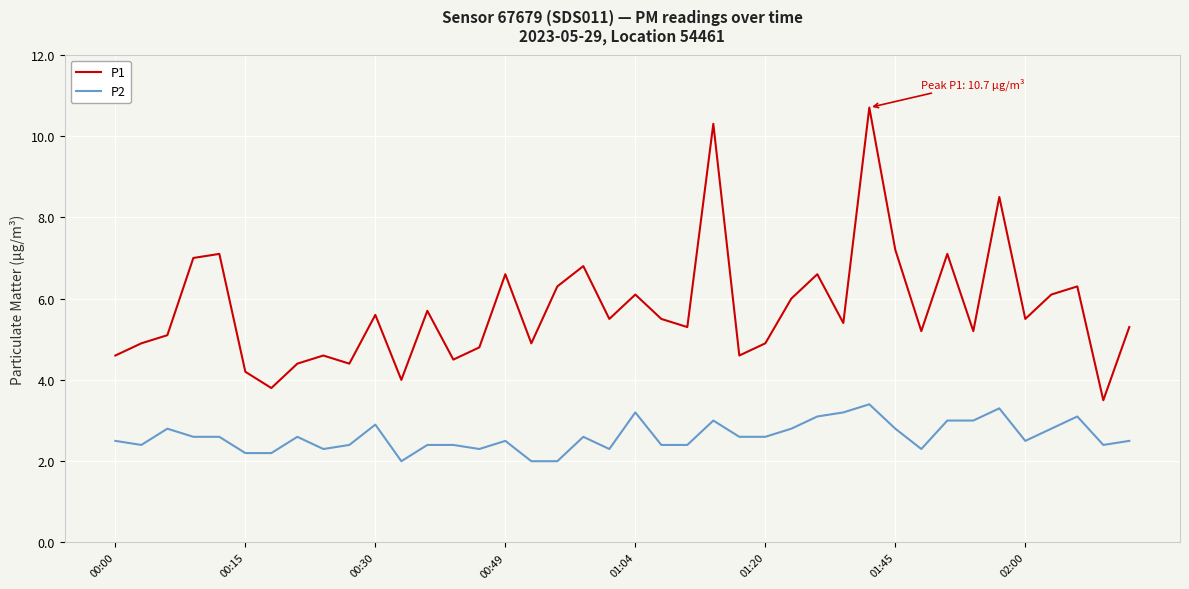

True or false: P2 and P1 intersect in this chart.

False